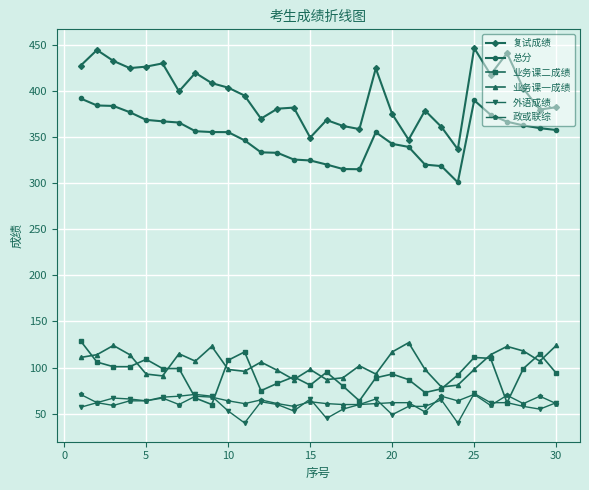

Does the chart display data point markers on the line(s)?

Yes